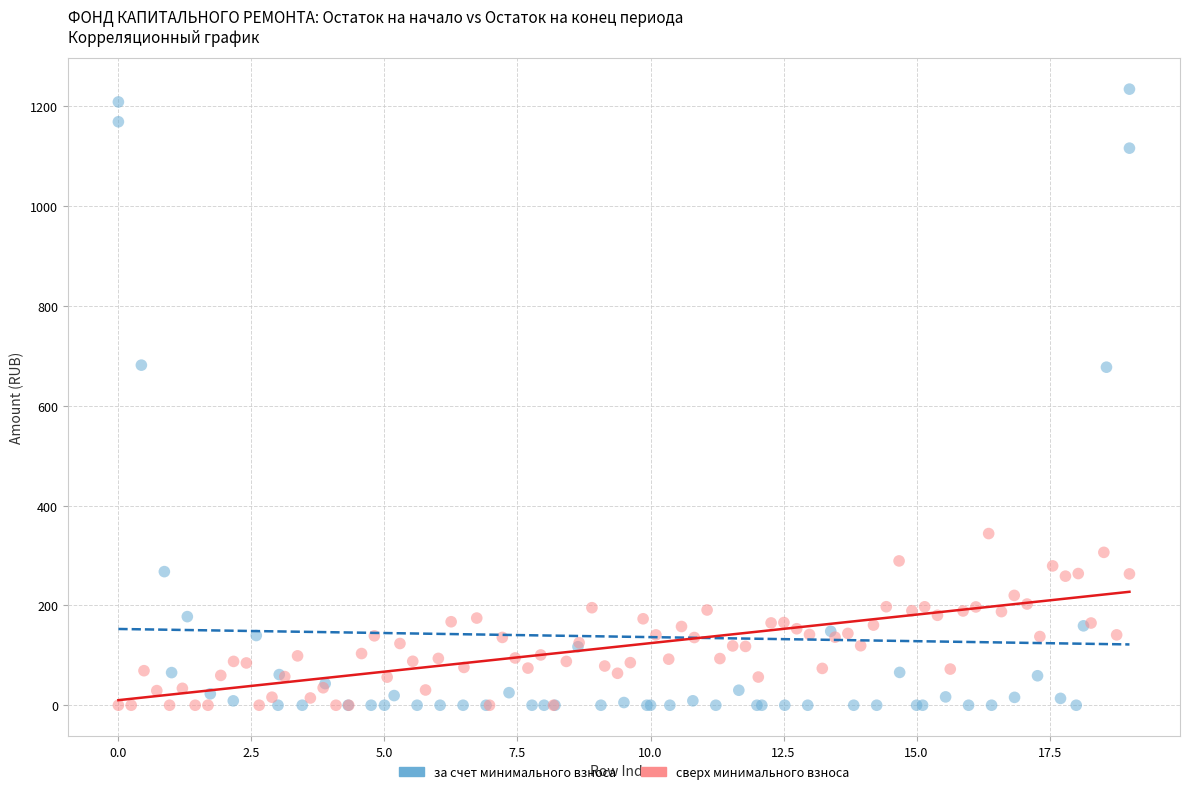

Which series has the widest spread of Y values?

за счет минимального взноса